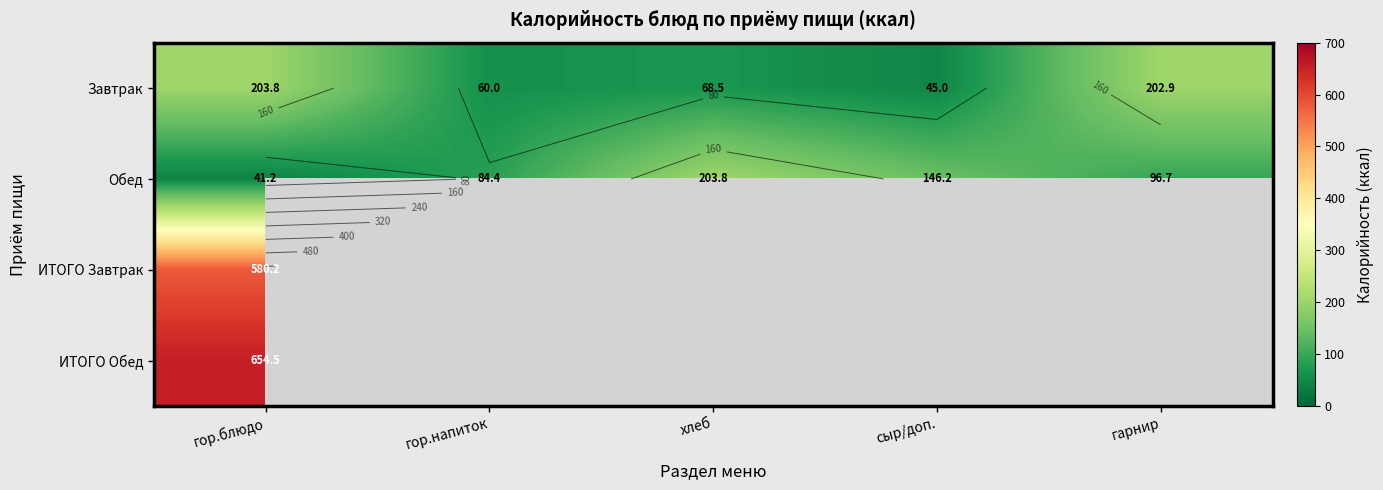

How many values in ИТОГО Завтрак are above zero?

1